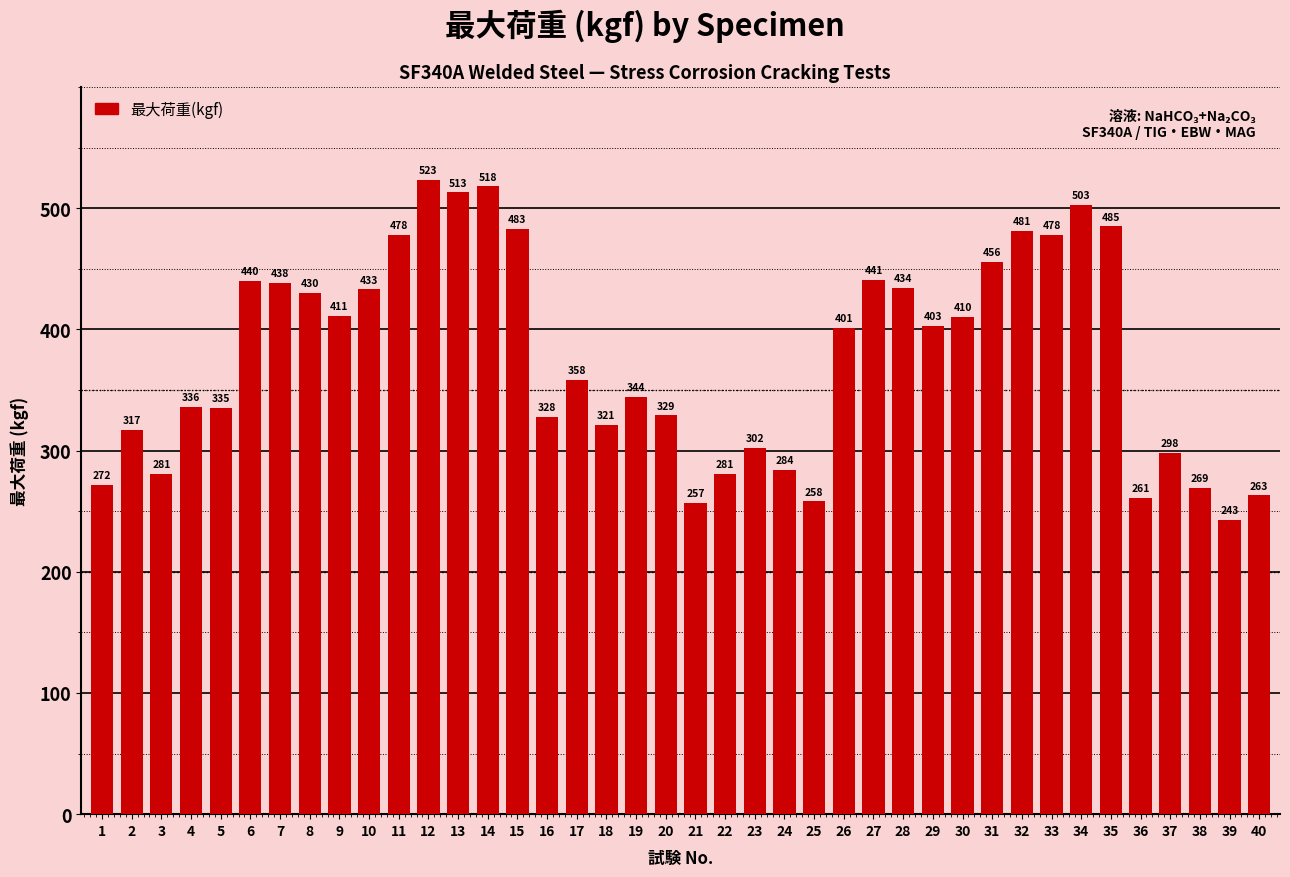

Does the chart contain stacked bars?

No